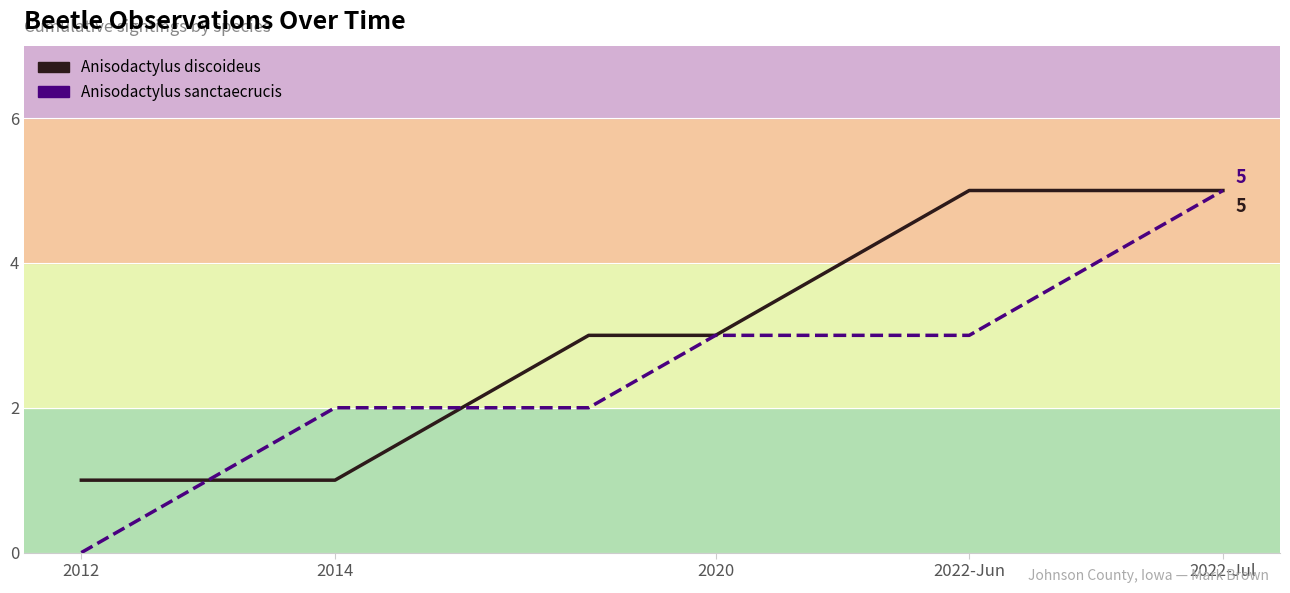

What are all the series names shown in the legend?

Anisodactylus discoideus, Anisodactylus sanctaecrucis